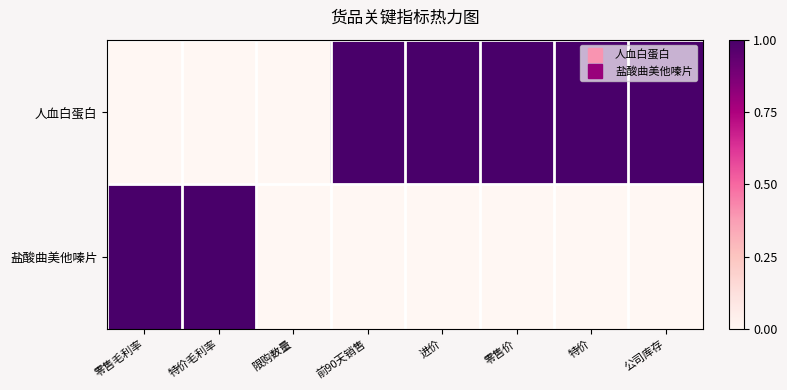

What is the spread (max minus min) of values at 进价?

1